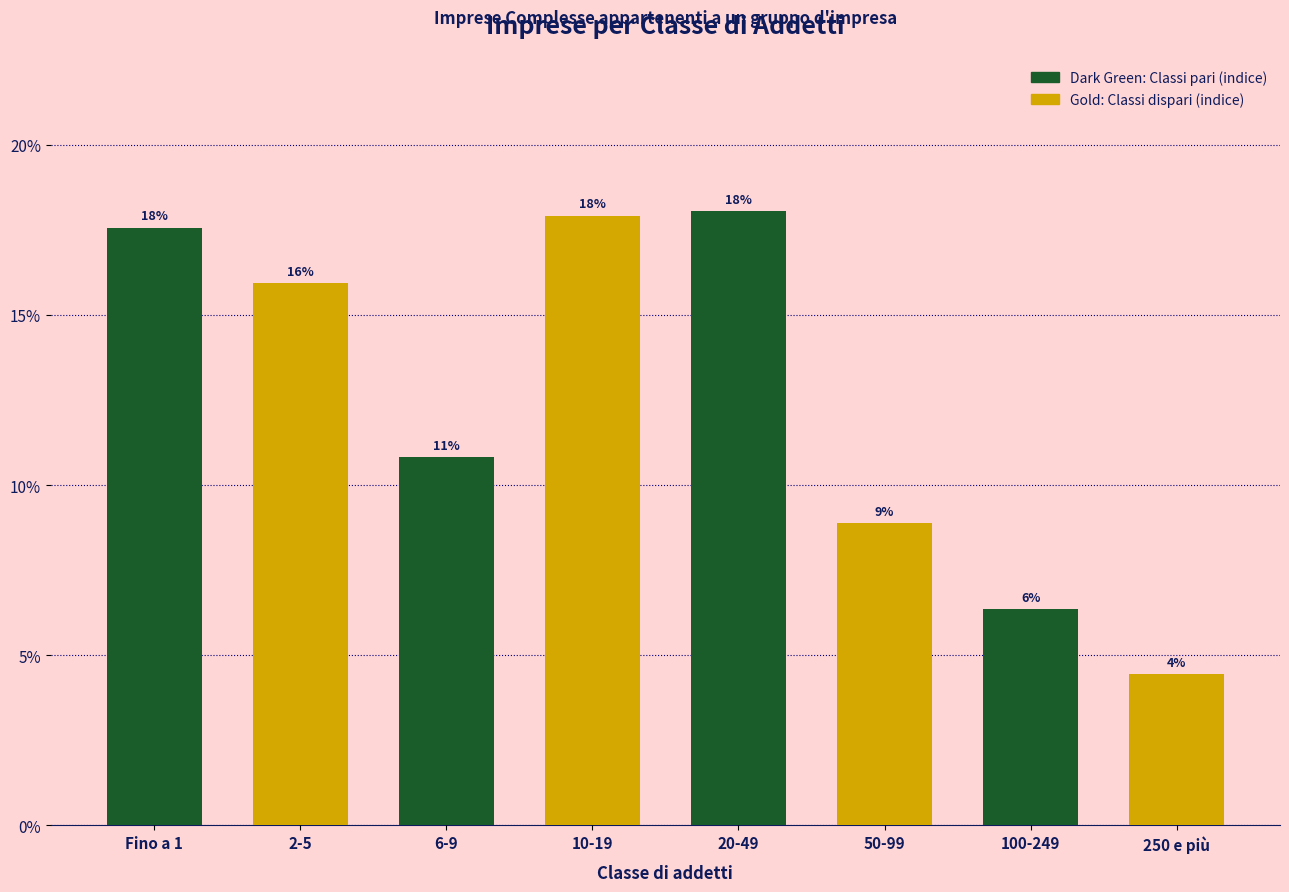

Which label corresponds to the smallest value in the chart?

250 e più